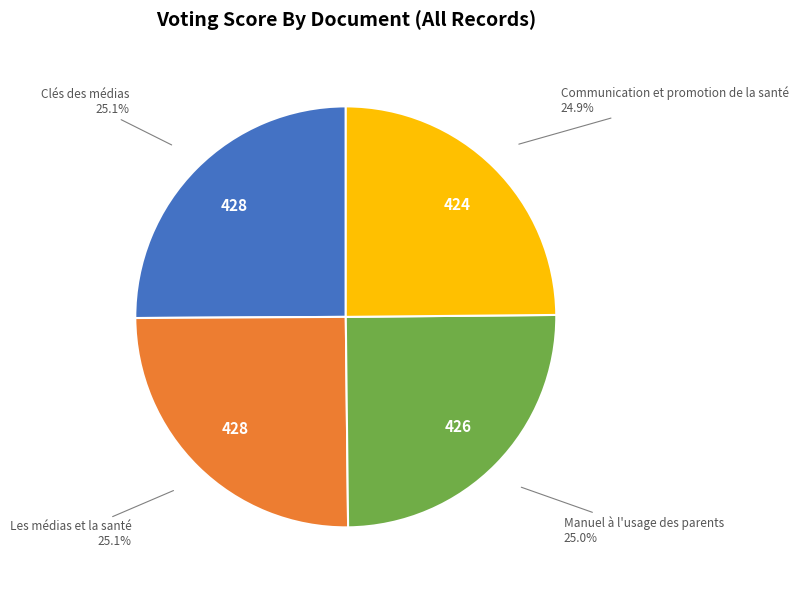

To the nearest percent, what percentage of the pie is Clés des médias?

25%